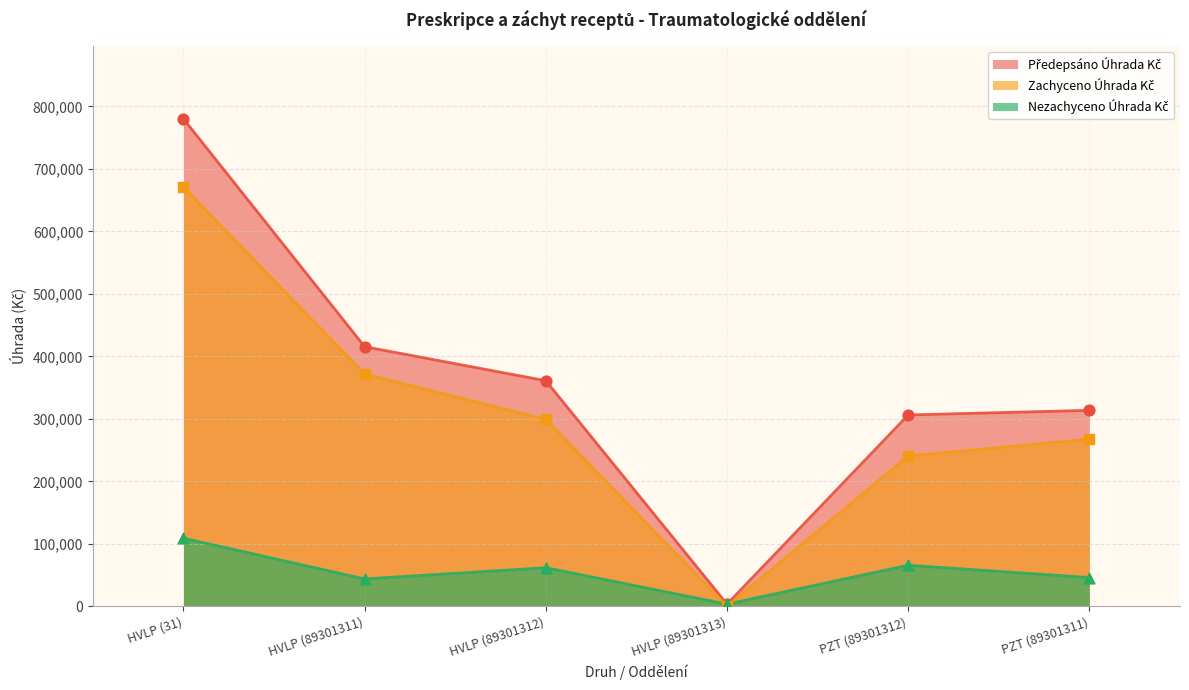

Which series contains the highest Y value?

Předepsáno Úhrada Kč